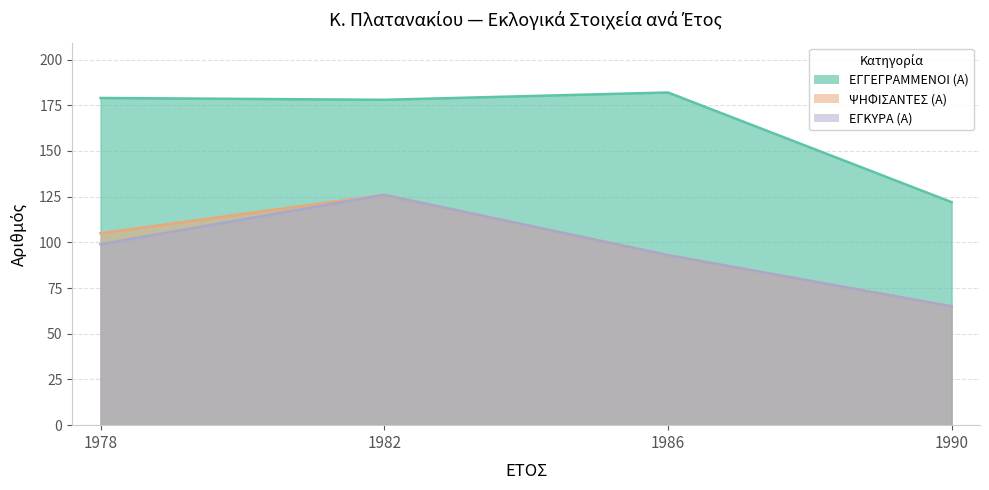

True or false: ΨΗΦΙΣΑΝΤΕΣ (Α) has a value of 93 at 1986.

True